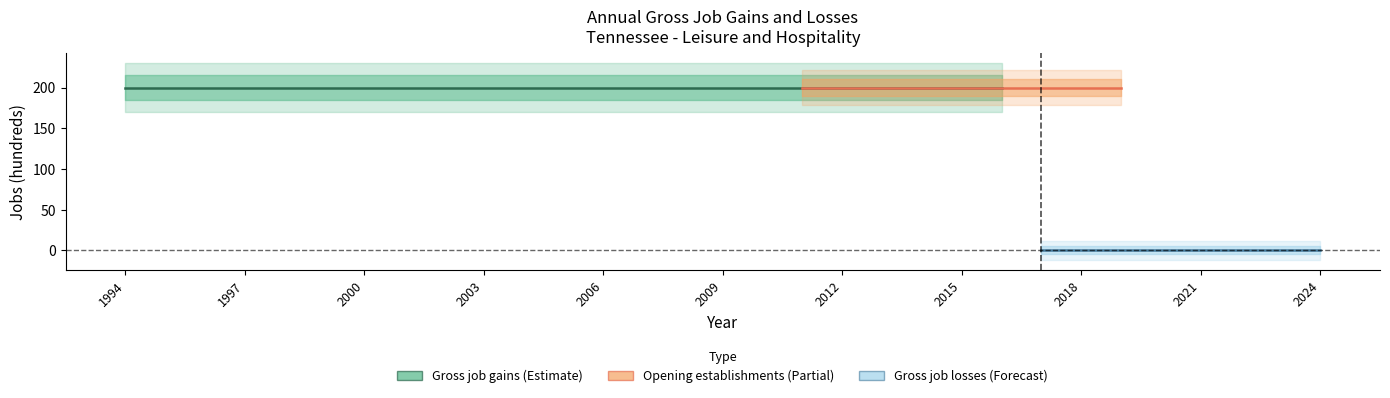

Rank the series at 1997 from highest to lowest value.

Gross job gains, Opening establishments, Gross job losses